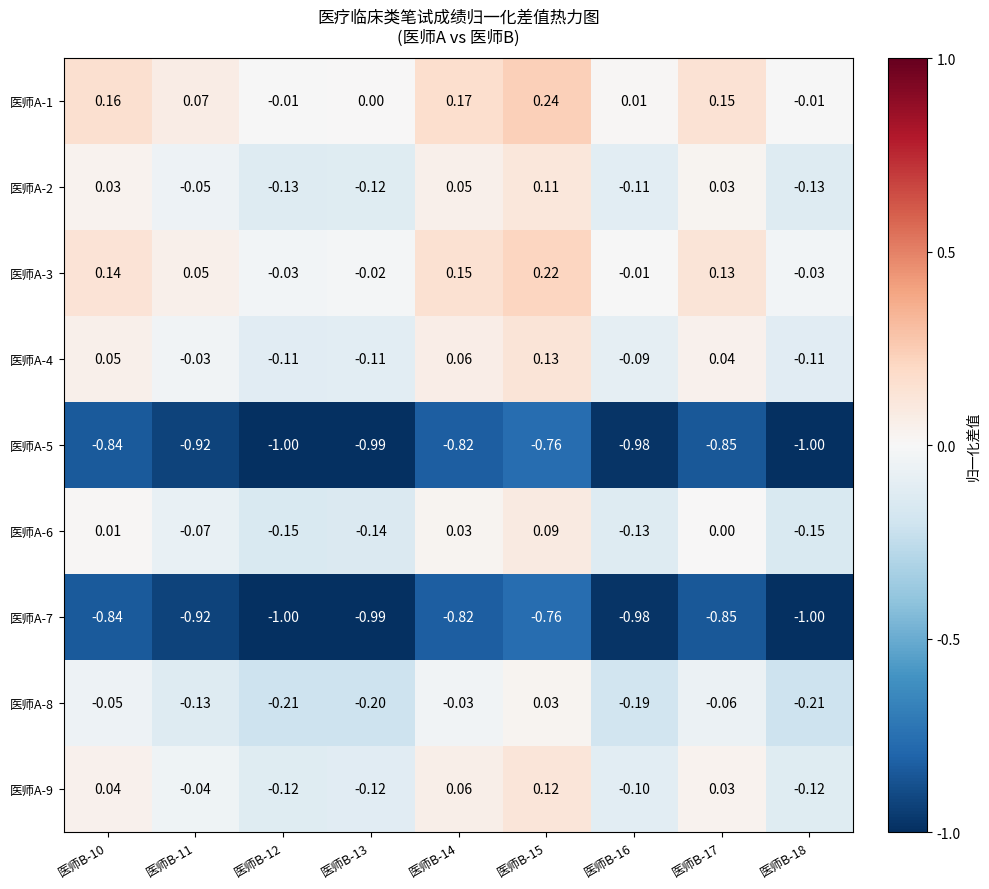

Is the value of 医师A-8 at 医师B-17 greater than the value of 医师A-6 at 医师B-12?

Yes